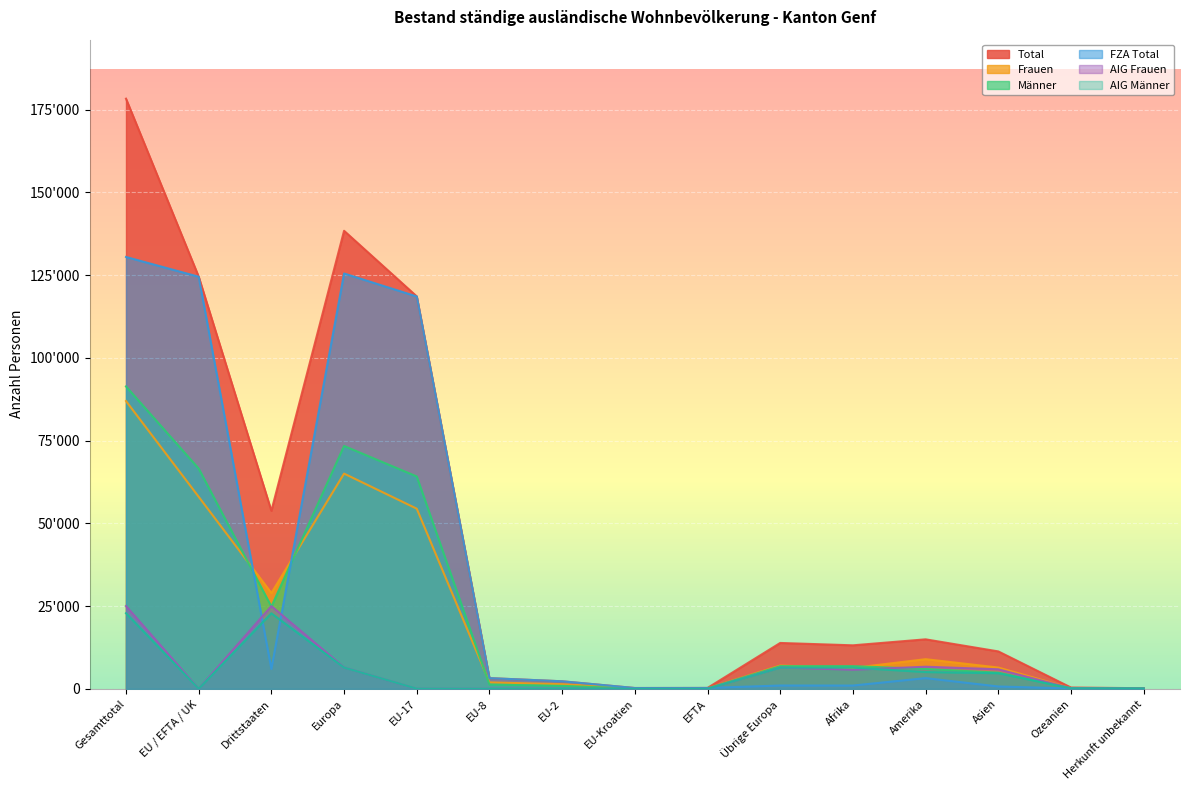

True or false: AIG Frauen has more than 0 points higher than both neighbors.

True